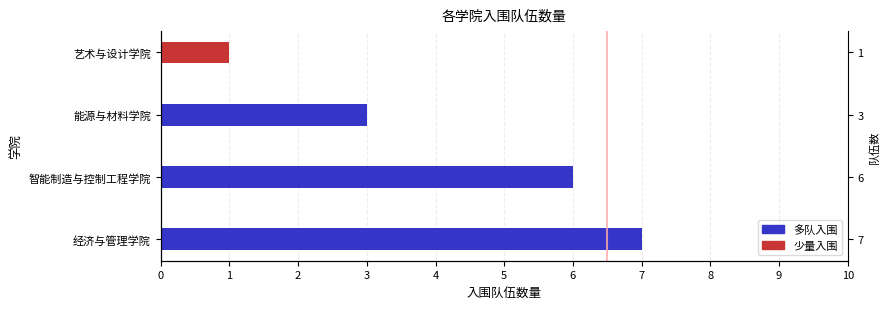

What position from the left is 能源与材料学院?

3